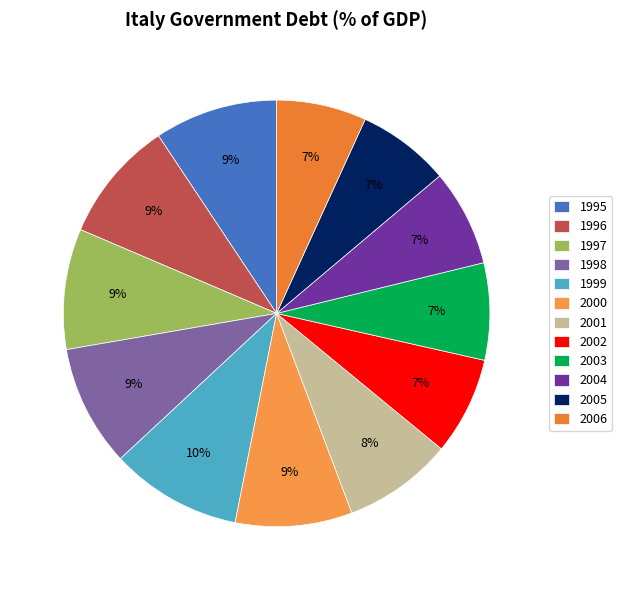

What is the change in value from 2002 to 2003?

-0.3